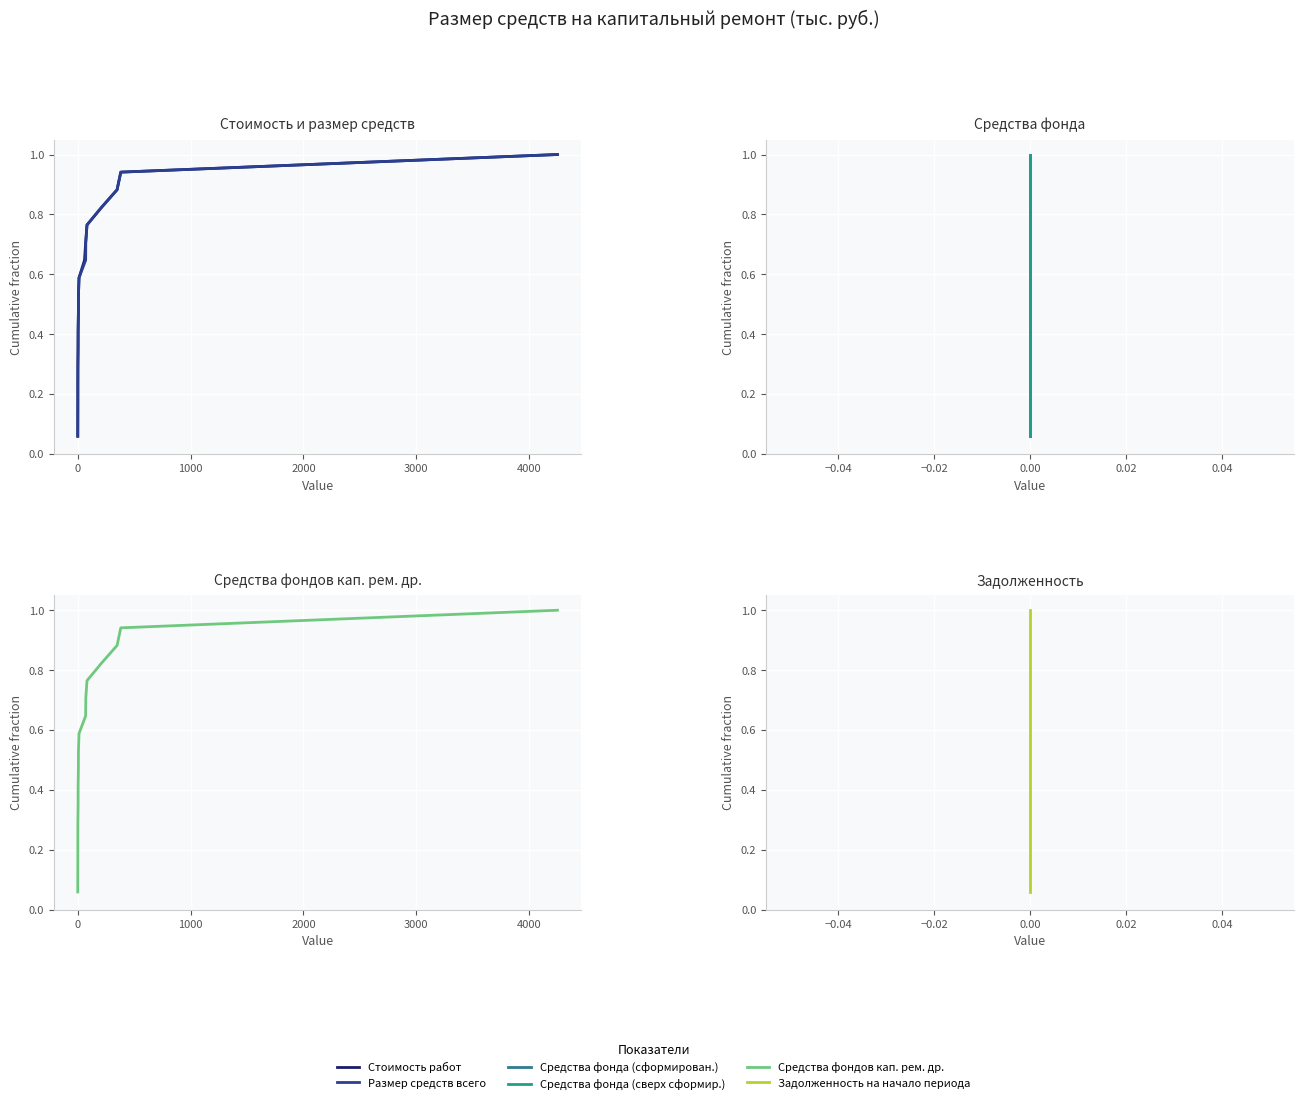

How many series are shown in this chart?

6